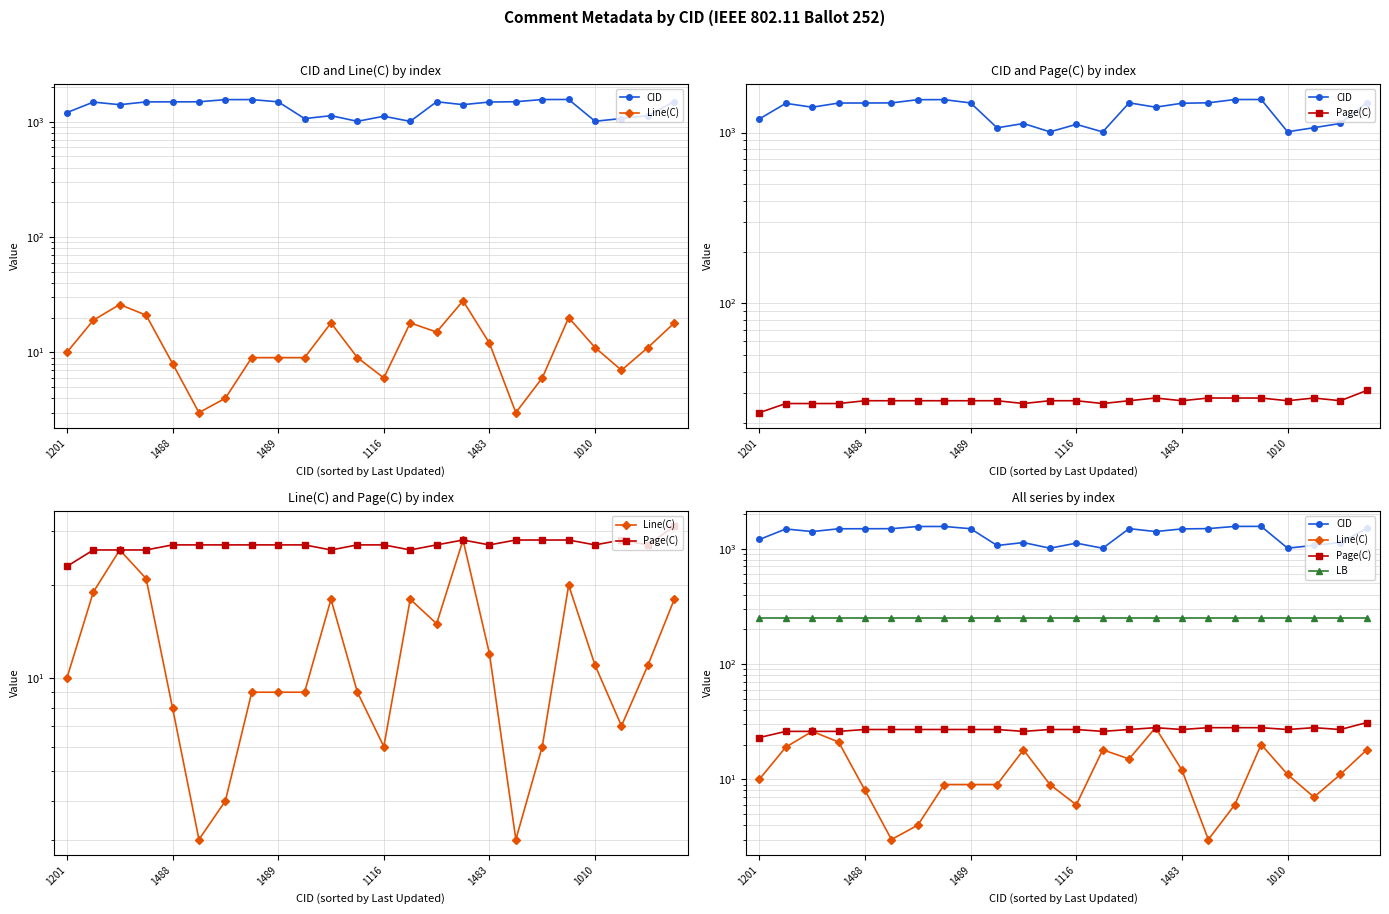

Reading left to right, list all the values displayed in this chart.

CID: 1201	1481	1406	1487	1488	1490	1556	1557	1489	1065	1129	1009	1116	1008	1491	1407	1483	1492	1559	1560	1010	1067	1130	1498
Line(C): 10	19	26	21	8	3	4	9	9	9	18	9	6	18	15	28	12	3	6	20	11	7	11	18
Page(C): 23	26	26	26	27	27	27	27	27	27	26	27	27	26	27	28	27	28	28	28	27	28	27	31
LB: 252	252	252	252	252	252	252	252	252	252	252	252	252	252	252	252	252	252	252	252	252	252	252	252